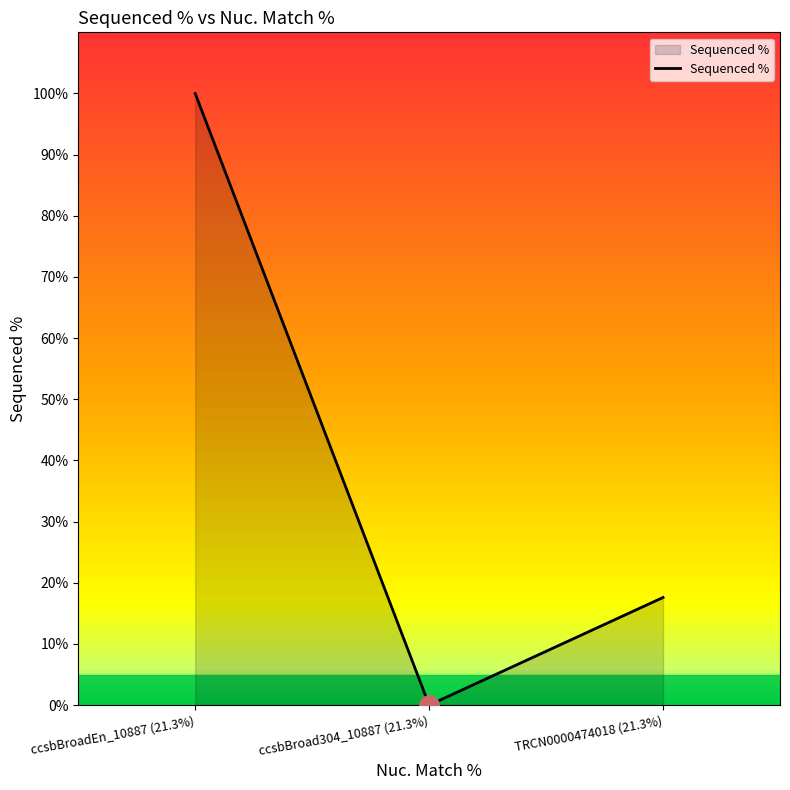

Rank the categories by value from highest to lowest.

ccsbBroadEn_10887 (21.3%), TRCN0000474018 (21.3%), ccsbBroad304_10887 (21.3%)